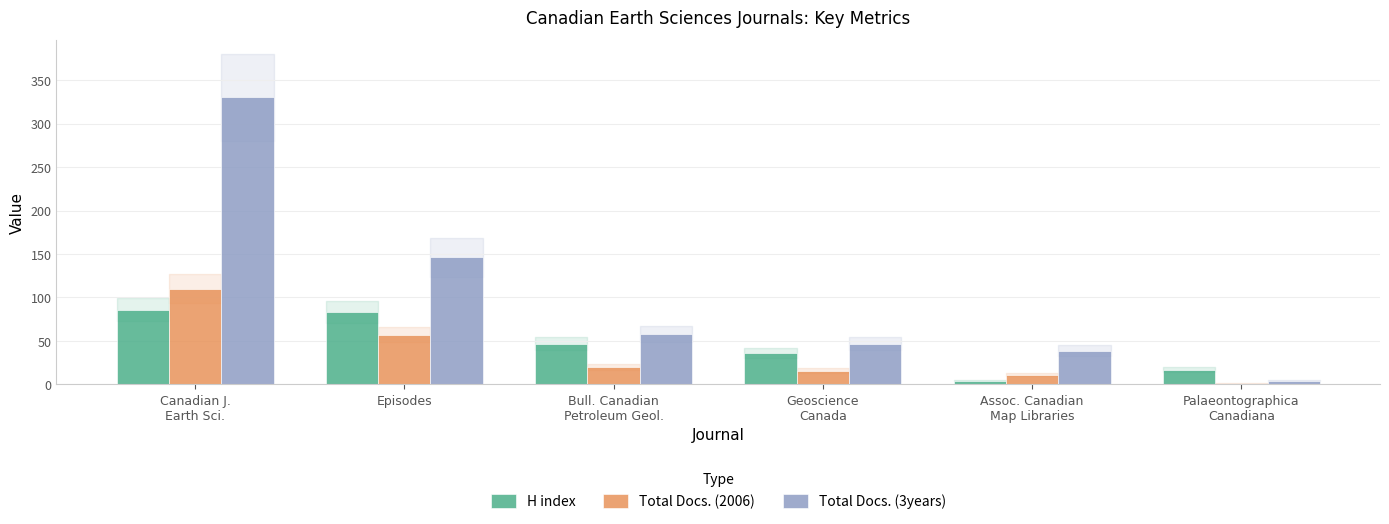

What is the greatest value displayed?

330